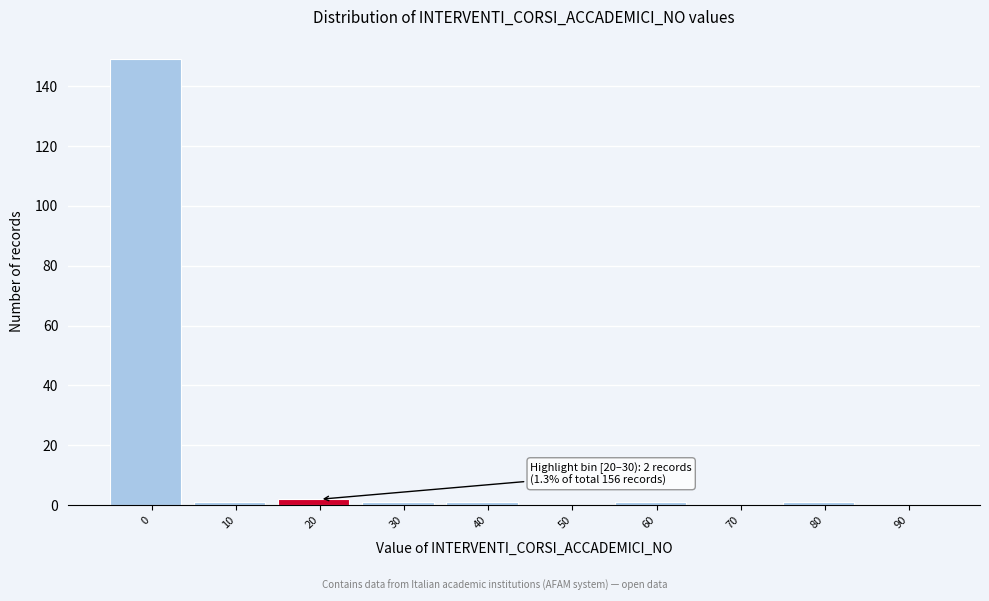

Reading left to right, what are all the values shown in this chart?

0=149	10=1	20=2	30=1	40=1	50=0	60=1	70=0	80=1	90=0